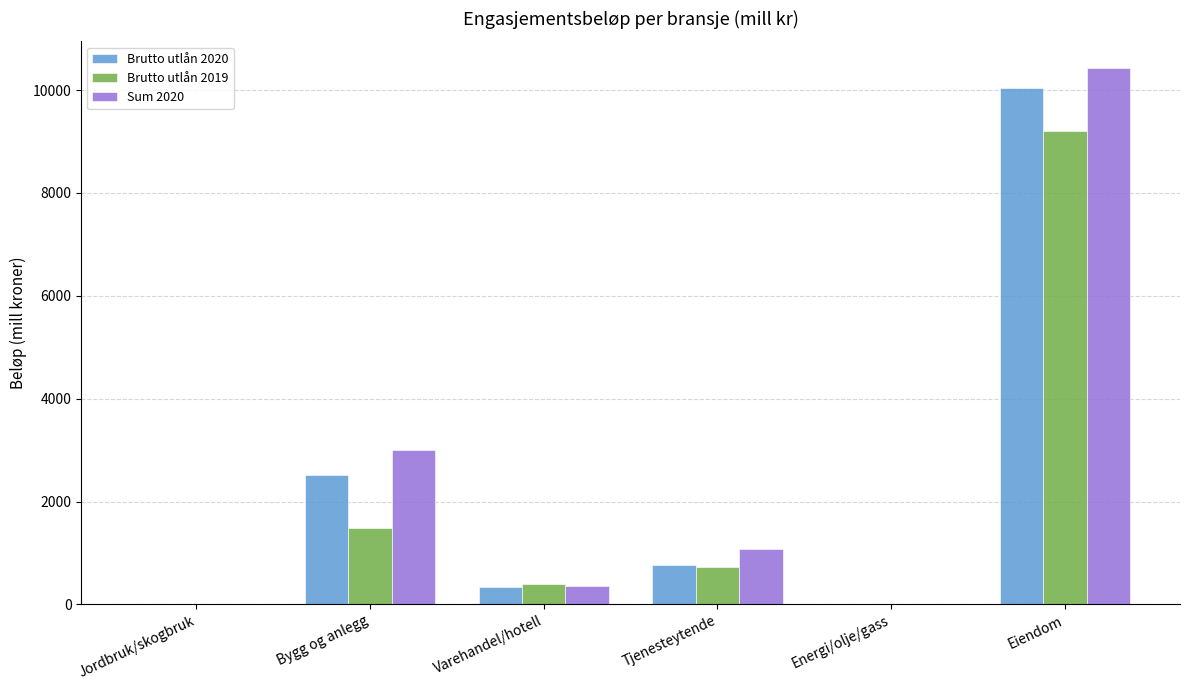

Is it true that Brutto utlån 2020 equals 13158.5 at Eiendom?

False